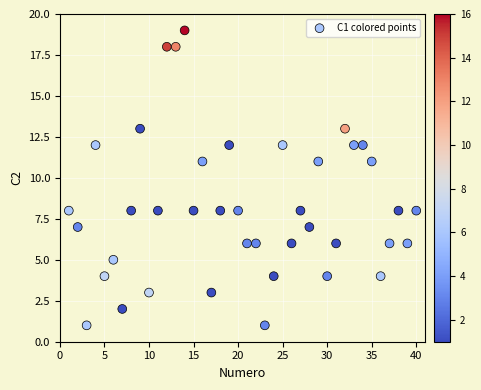

What is the range of Y values (max minus min)?

18